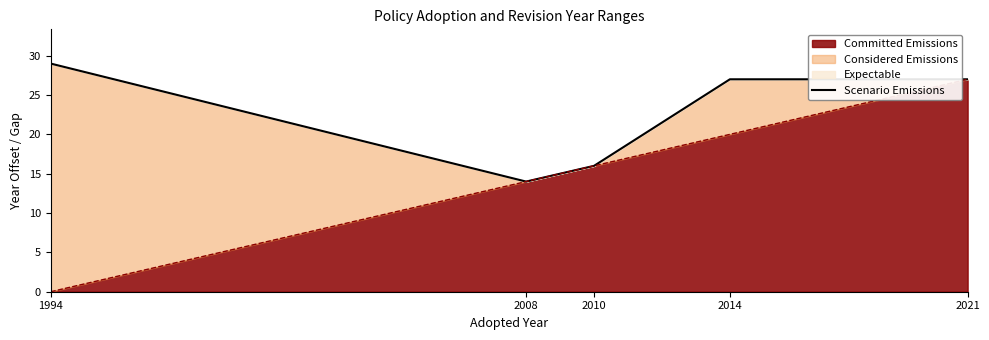

Does the chart display data point markers on the line(s)?

No